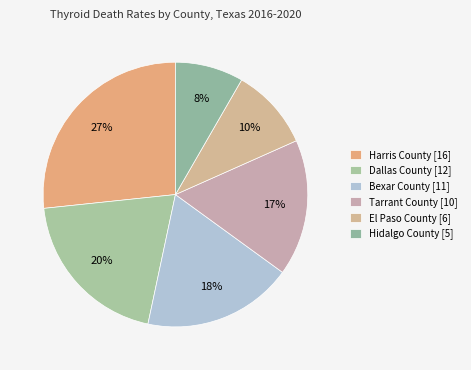

Which category has the biggest portion of the pie?

Harris County